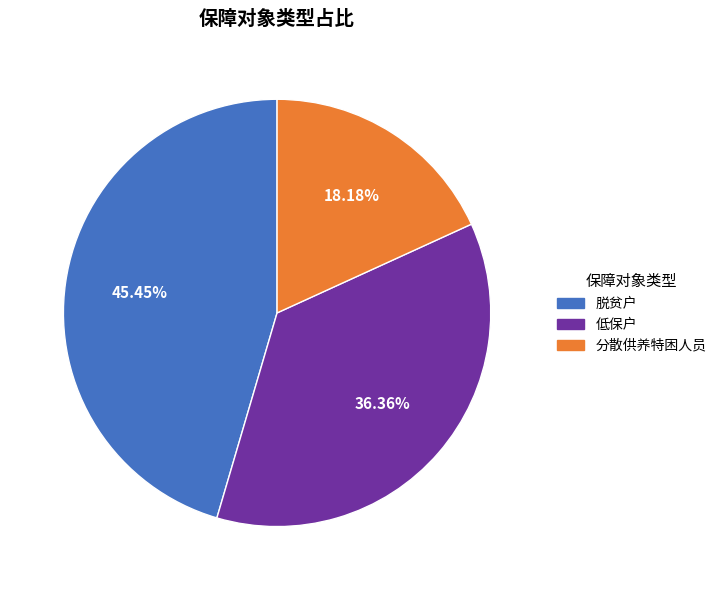

How many segments does this pie chart have?

3